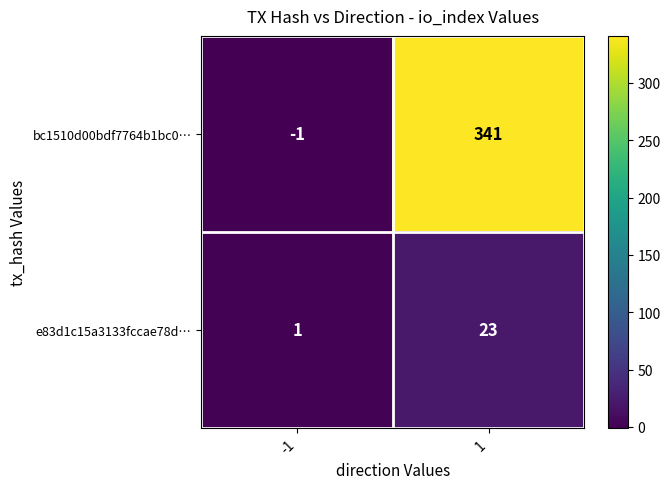

Reading left to right, extract all data points from this chart.

bc1510d00bdf7764b1bc0…: -1=-1	1=341
e83d1c15a3133fccae78d…: -1=1	1=23